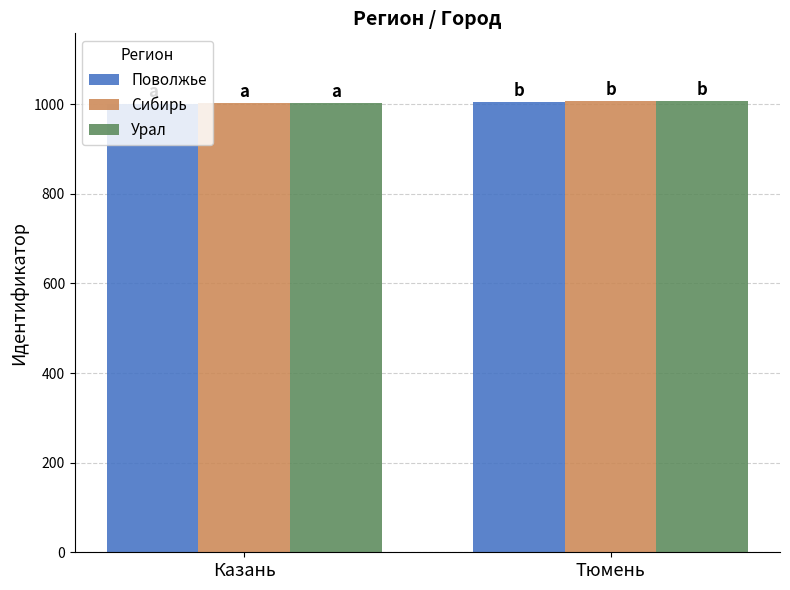

What is the approximate value of Поволжье at Тюмень?

1005